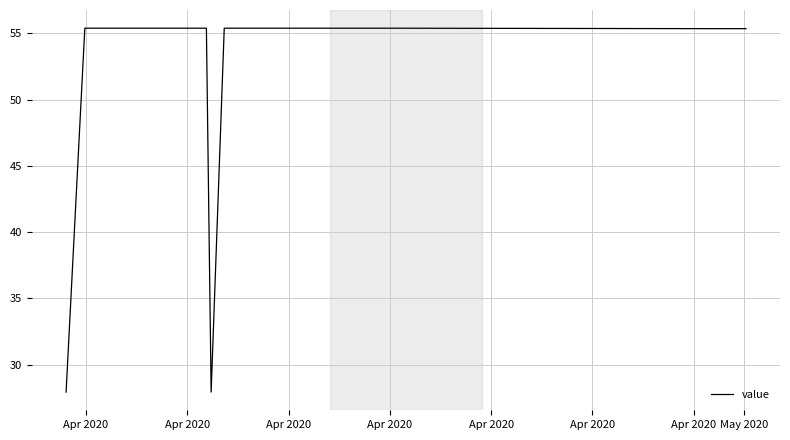

What is the smallest value displayed?

27.9